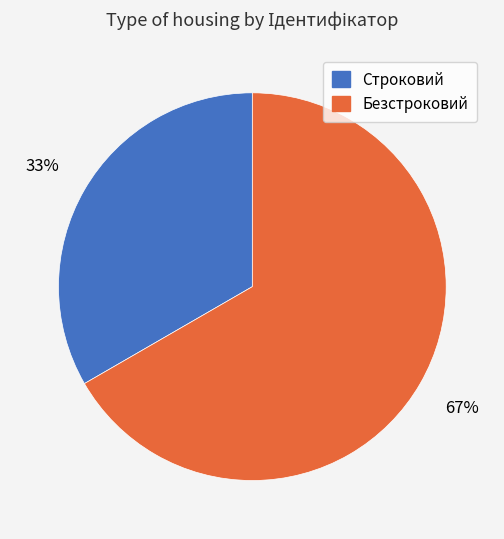

Is the sum of Строковий and Безстроковий greater than half?

Yes